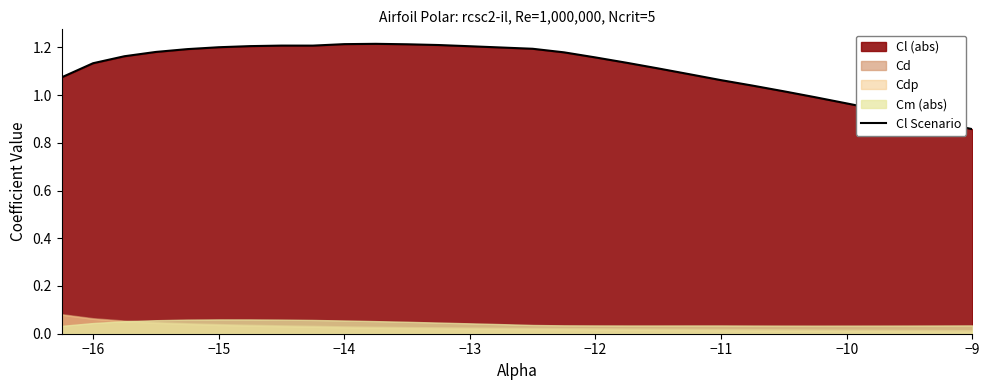

Reading right to left, transcribe all the data shown in this chart.

0.9	0.9	0.9	0.9	1.0	1.0	1.0	1.0	1.1	1.1	1.1	1.1	1.2	1.2	1.2	1.2	1.2	1.2	1.2	1.2	1.2	1.2	1.2	1.2	1.2	1.2	1.2	1.2	1.1	1.1